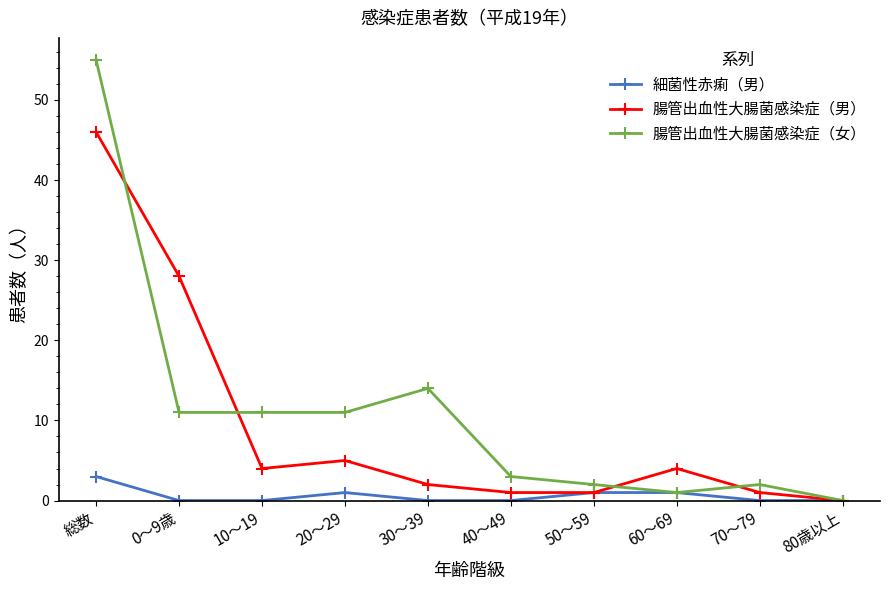

At how many categories does at least one series exceed 47?

1